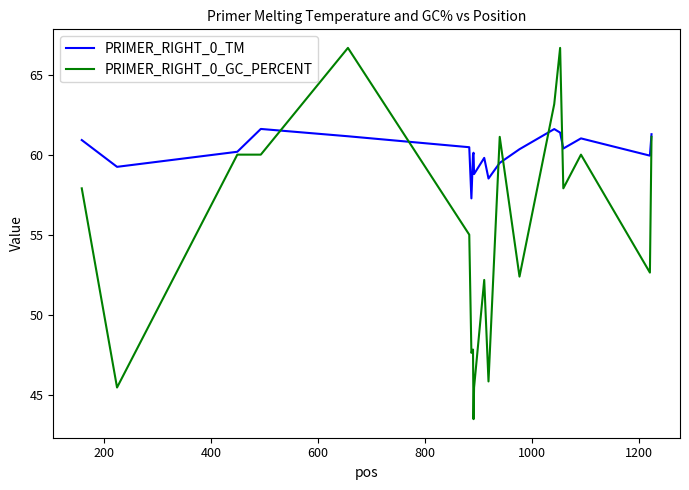

What is the maximum value shown in the chart?

66.7